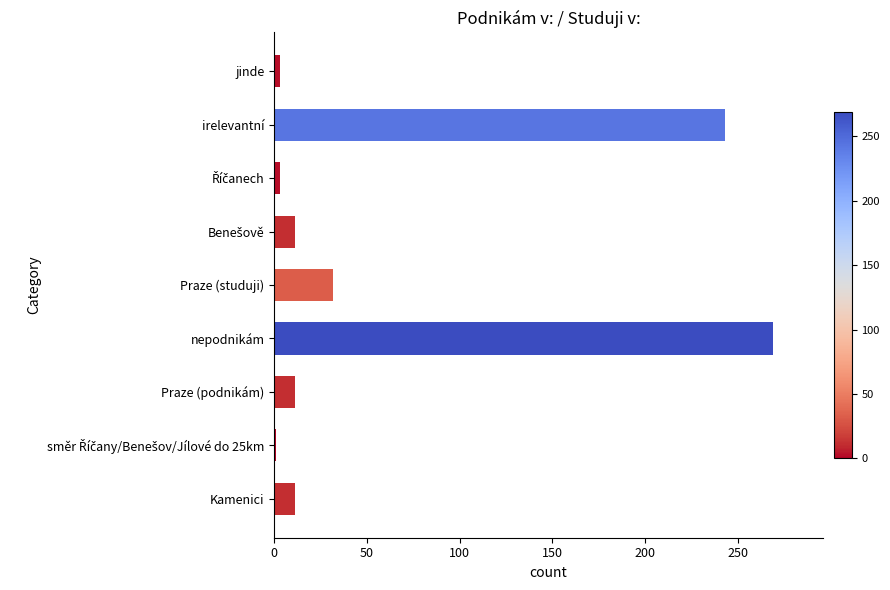

What is the maximum value shown in the chart?

269